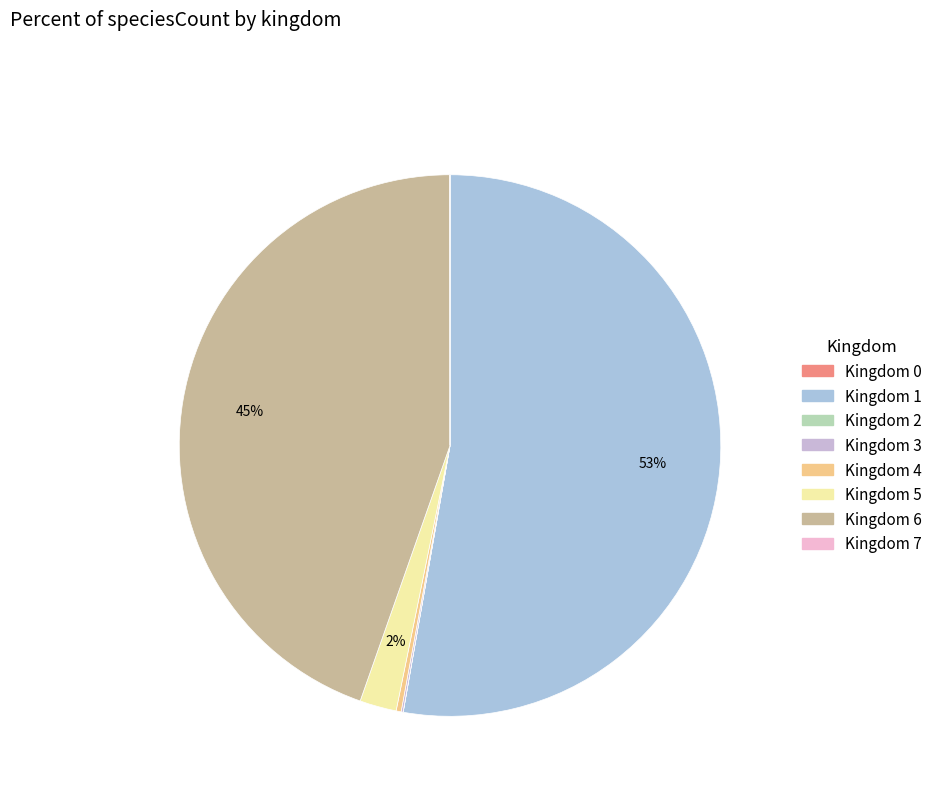

How many segments does this pie chart have?

8